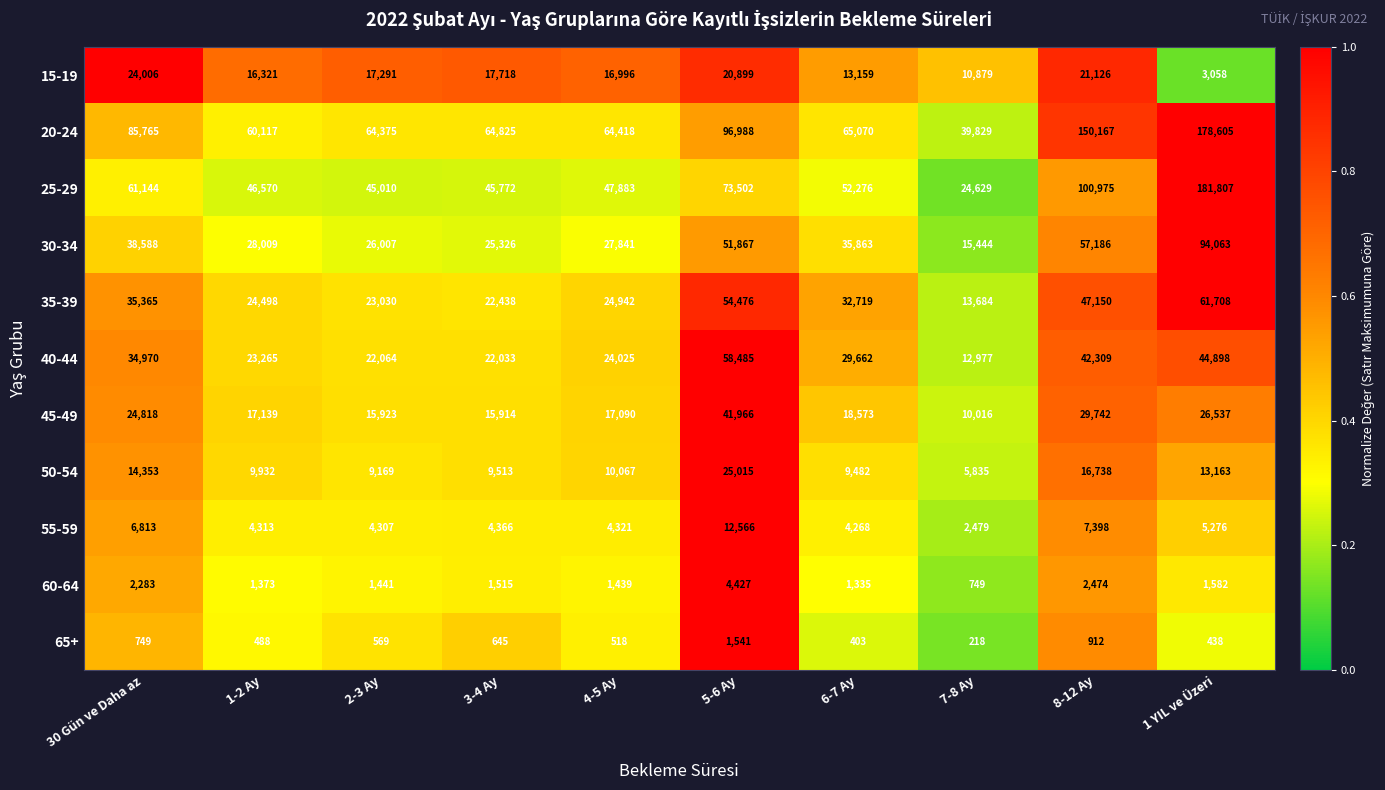

What is the average value of the 15-19 series?

16145